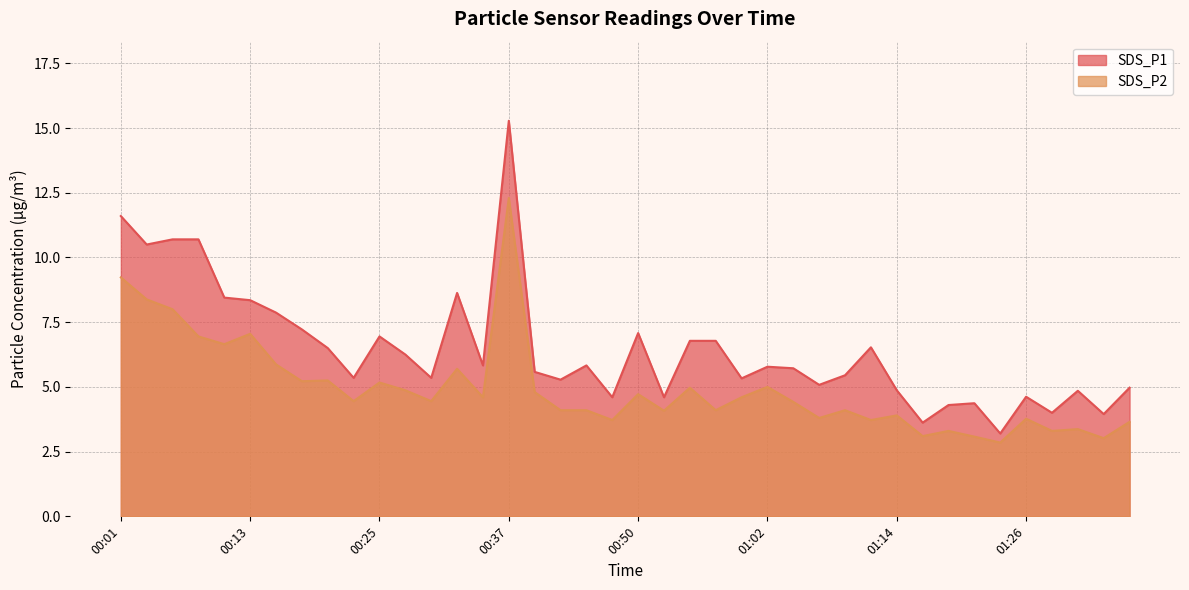

Which series changed the most between 00:32 and 00:59?

SDS_P1